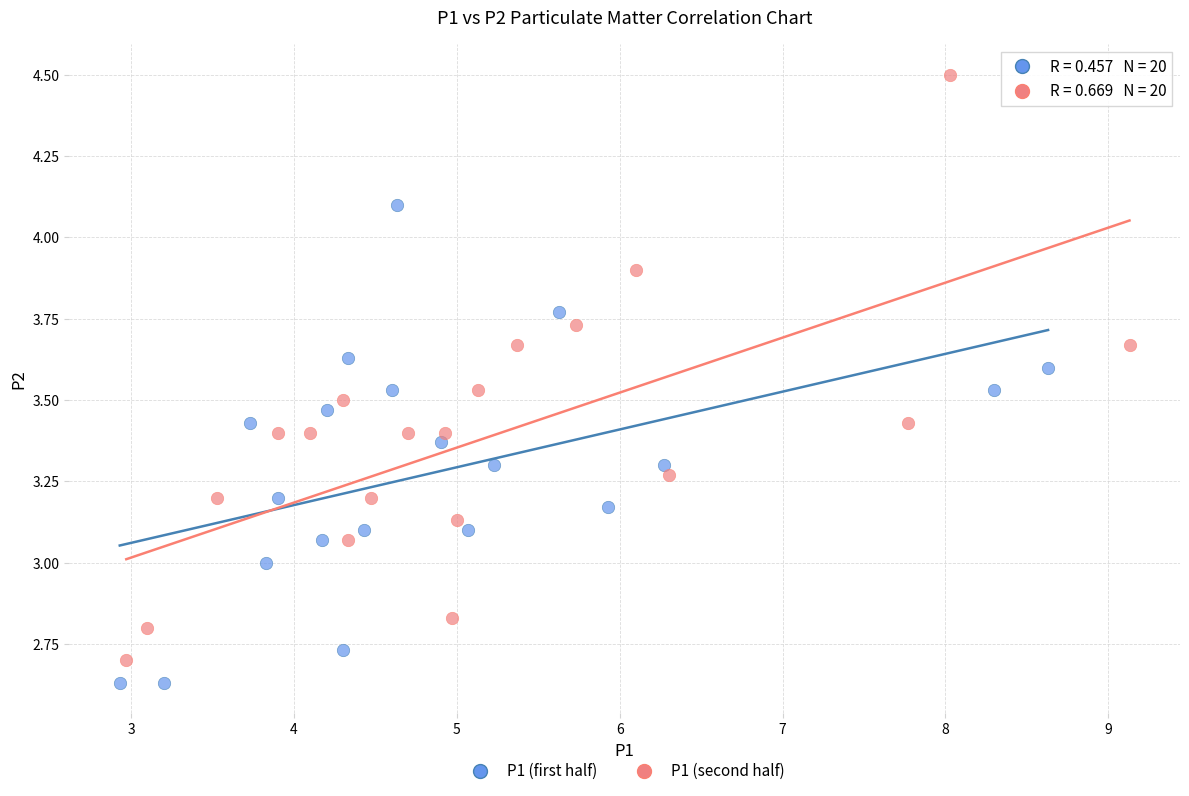

Which series has the largest Y range (max minus min)?

P1 (second half)